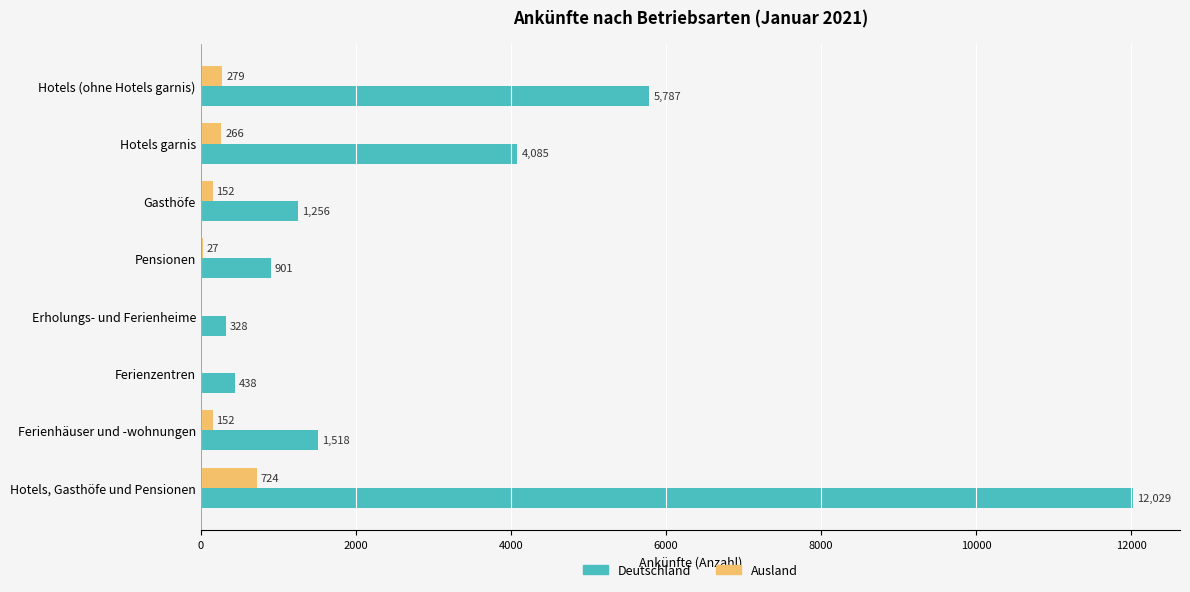

Between Hotels garnis and Erholungs- und Ferienheime, which series saw the biggest shift?

Deutschland